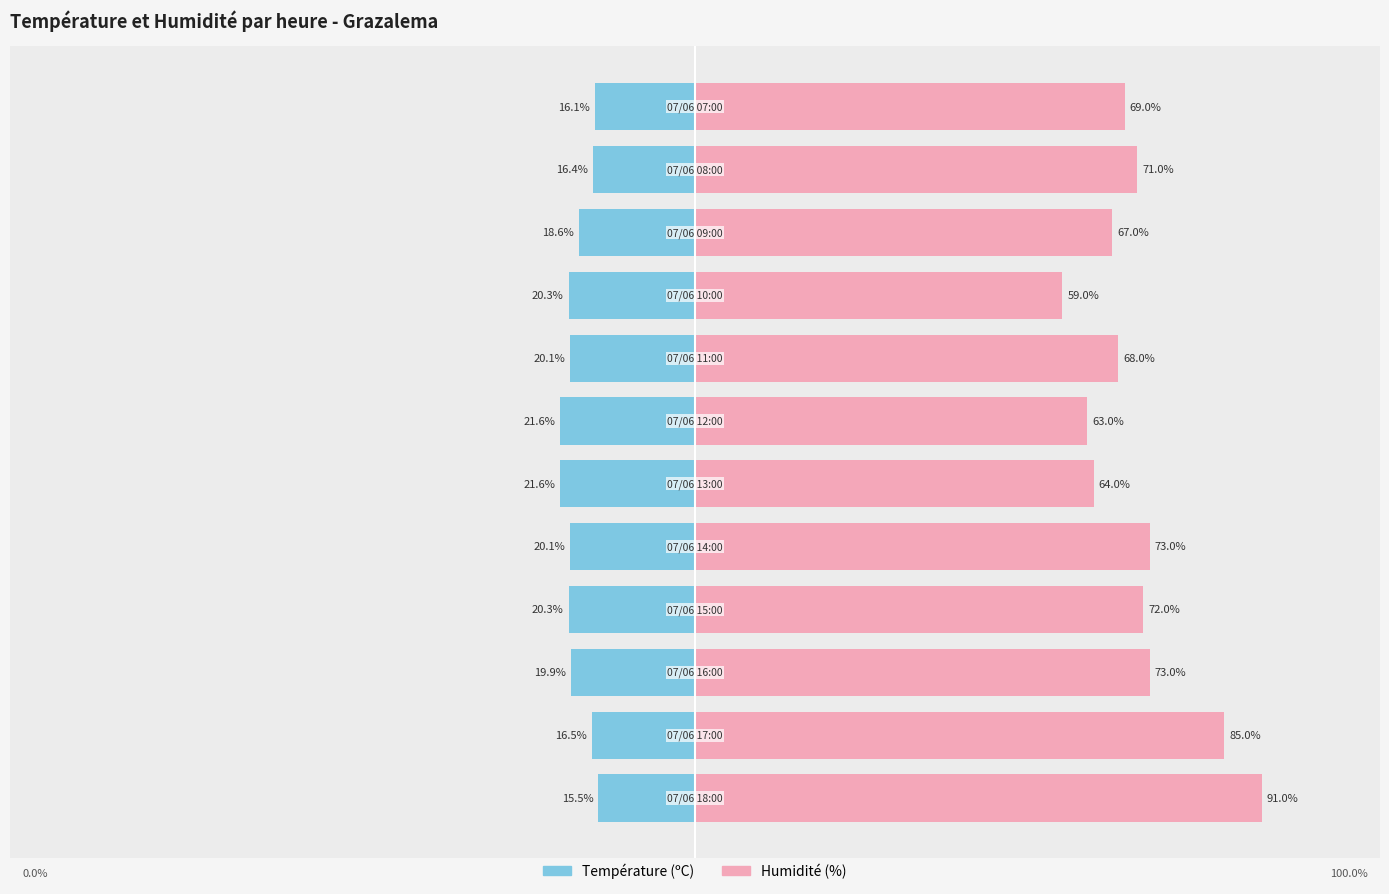

How many values in the Humidité (%) series are below 71?

6